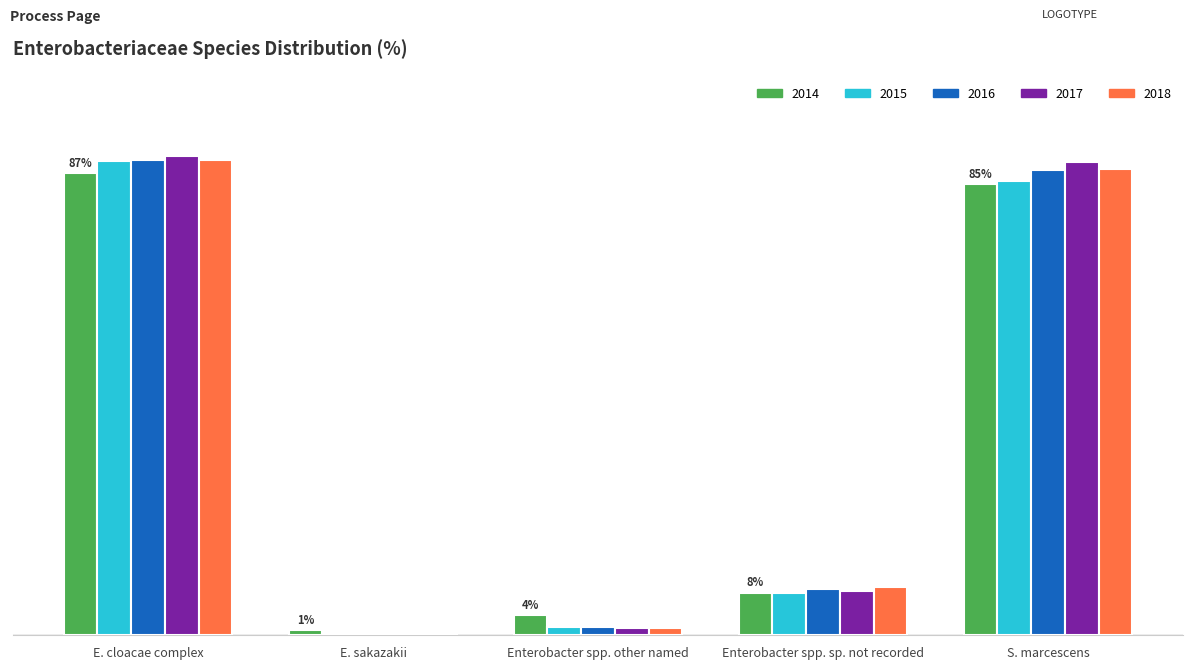

Where does the 2017 series first go above 8?

E. cloacae complex